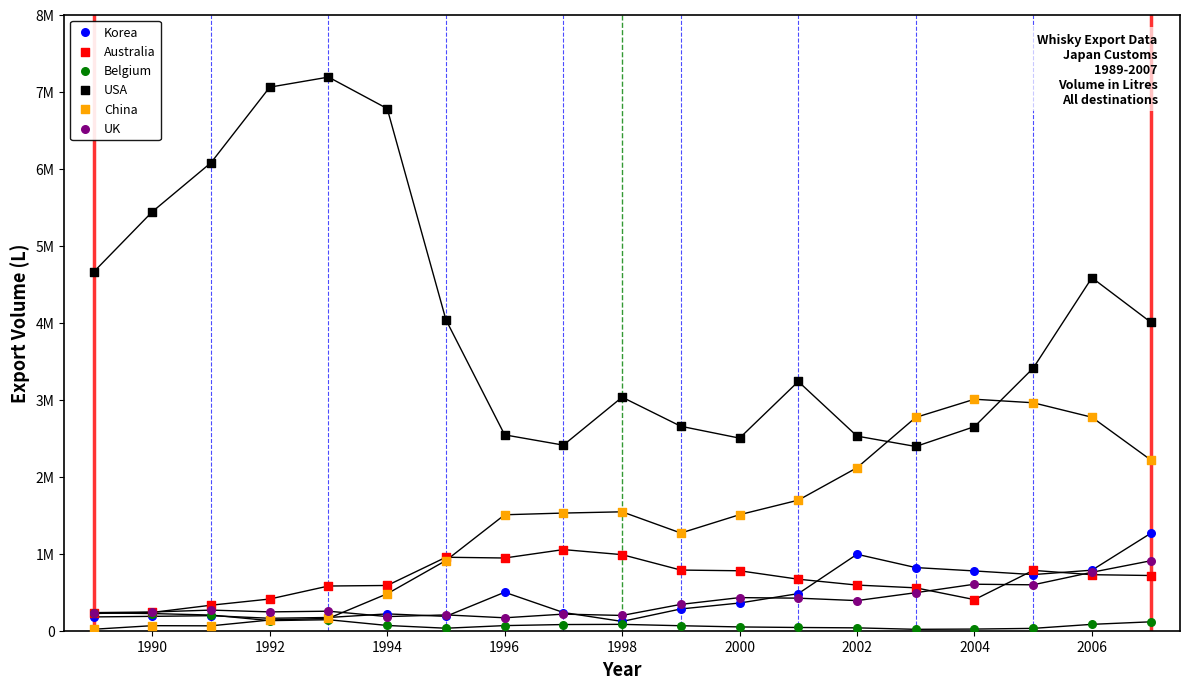

Which series reaches the minimum Y coordinate?

Belgium